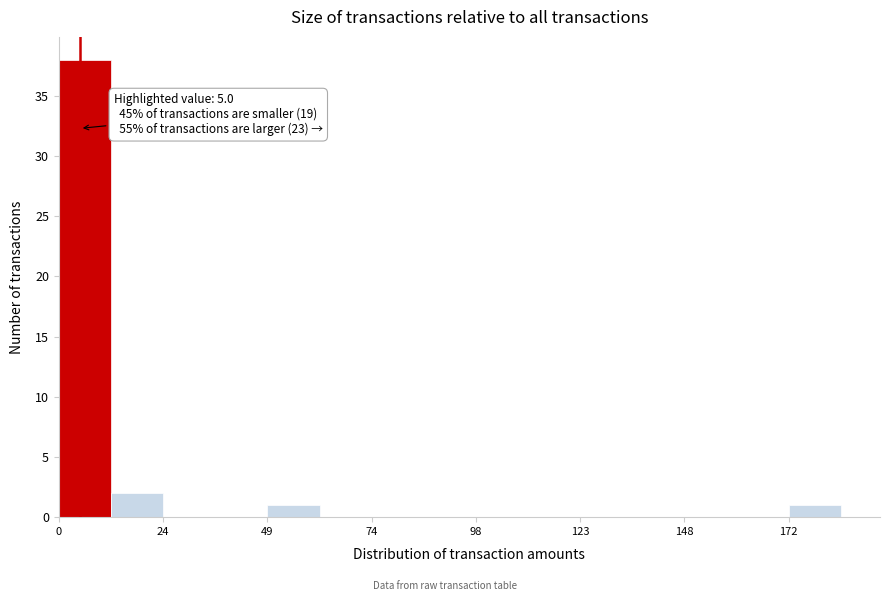

Read against the x-axis, roughly where is the centre of the tallest bar?

5